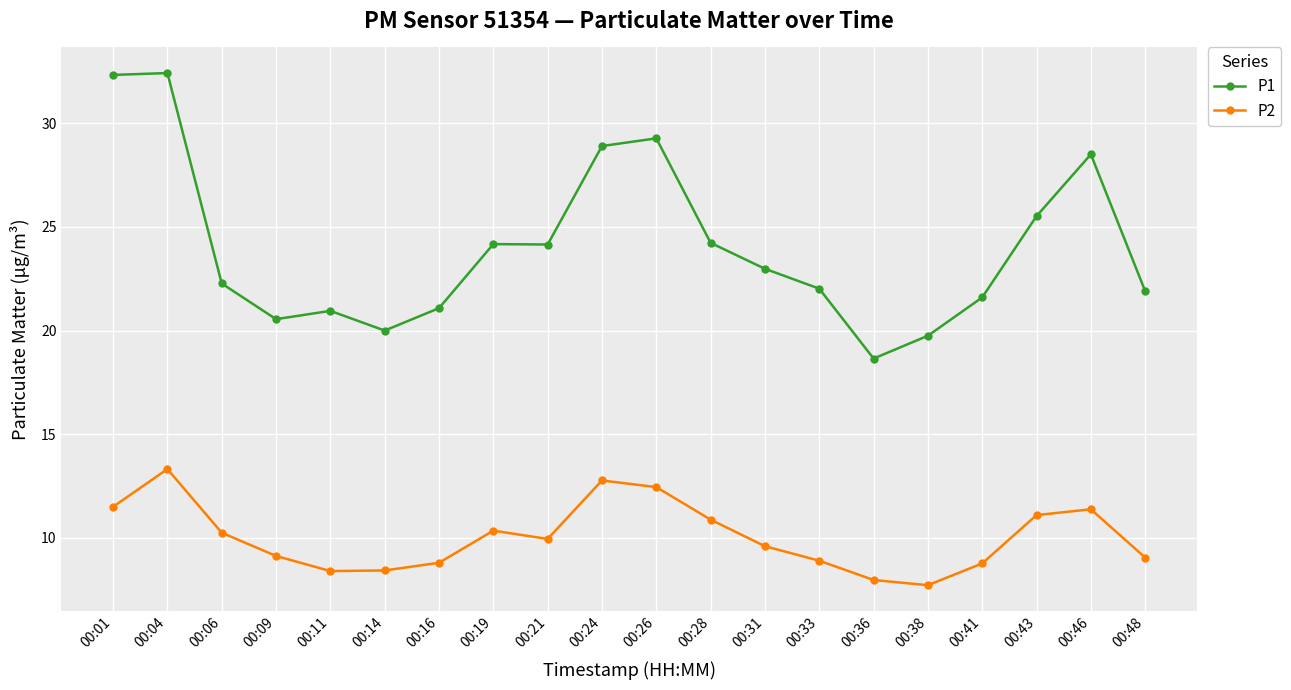

Is it true that P1 equals 13.3 at 00:19?

False